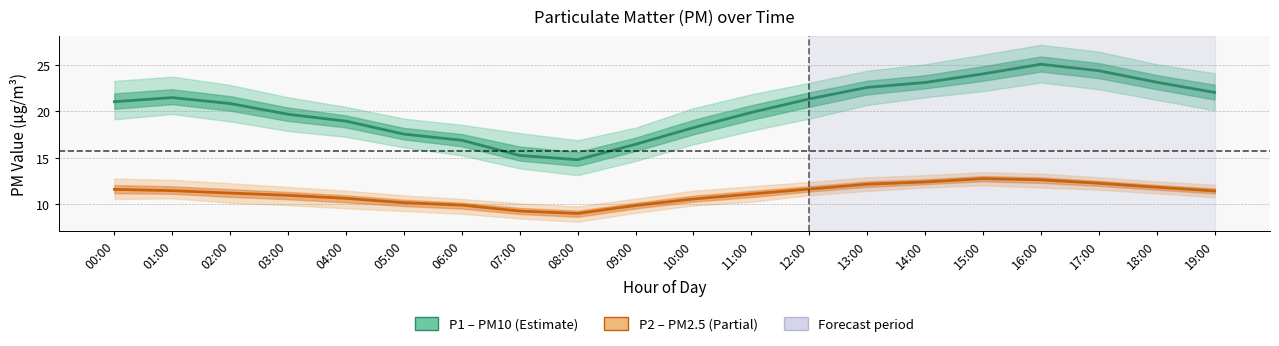

What are all the series names shown in the legend?

P1 (PM10), P2 (PM2.5)